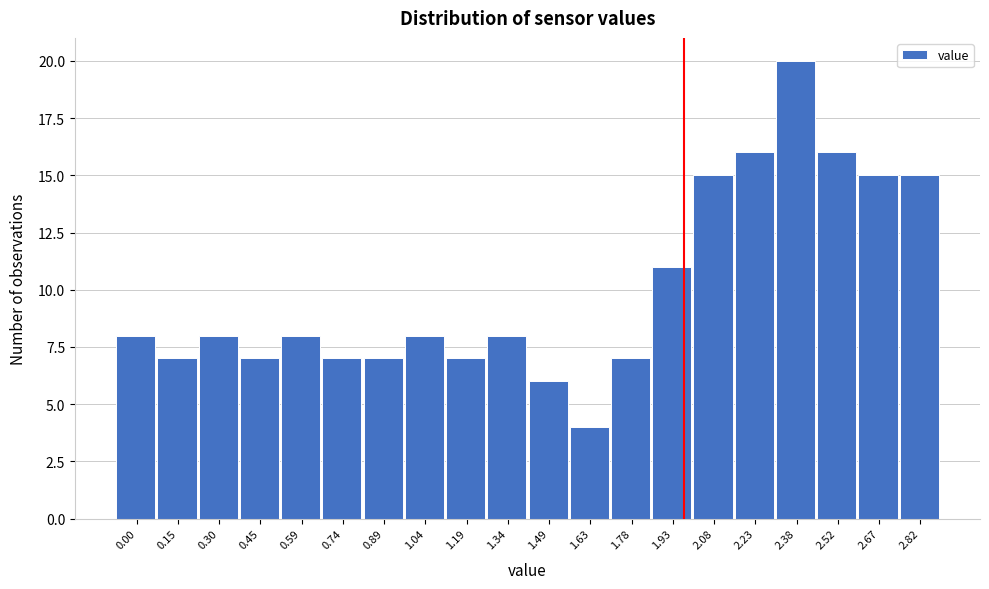

Reading left to right, list all the values displayed in this chart.

8	7	8	7	8	7	7	8	7	8	6	4	7	11	15	16	20	16	15	15